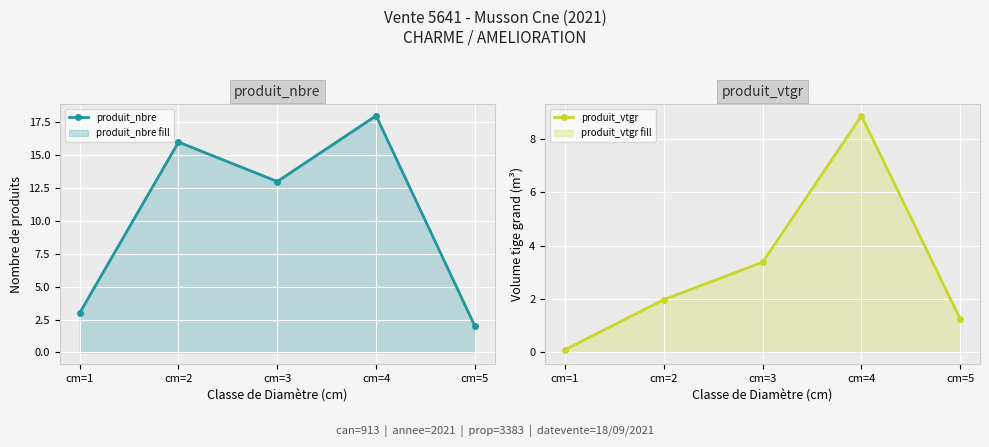

At how many categories does at least one series exceed 13?

2